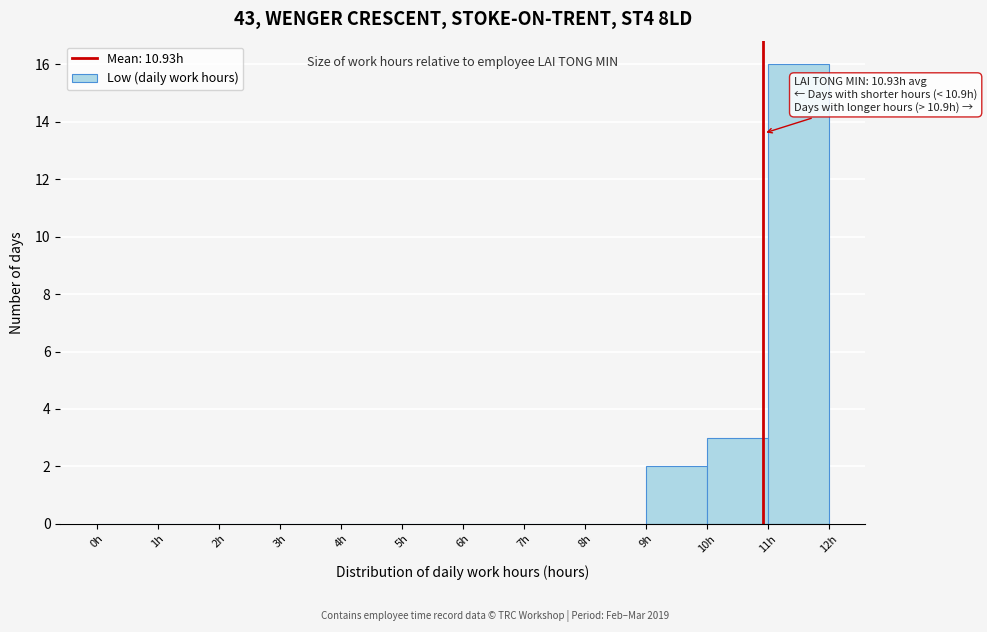

Which range on the x-axis has the tallest bar?

11 to 12